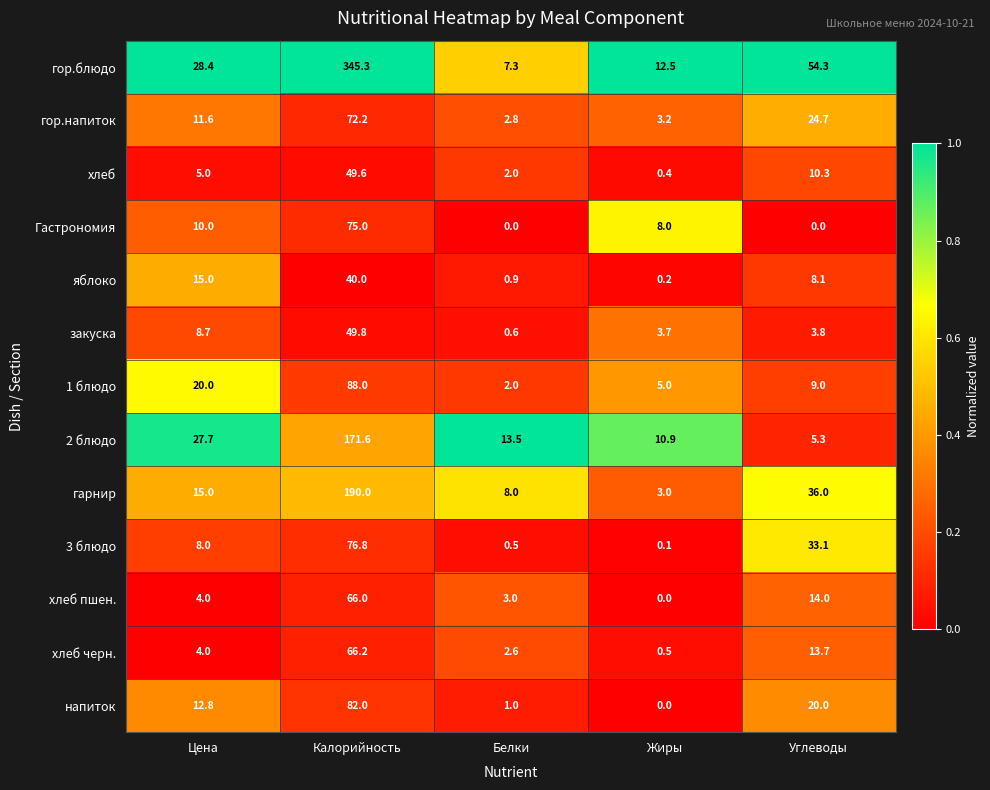

At which label is хлеб пшен. closest to 33?

Углеводы